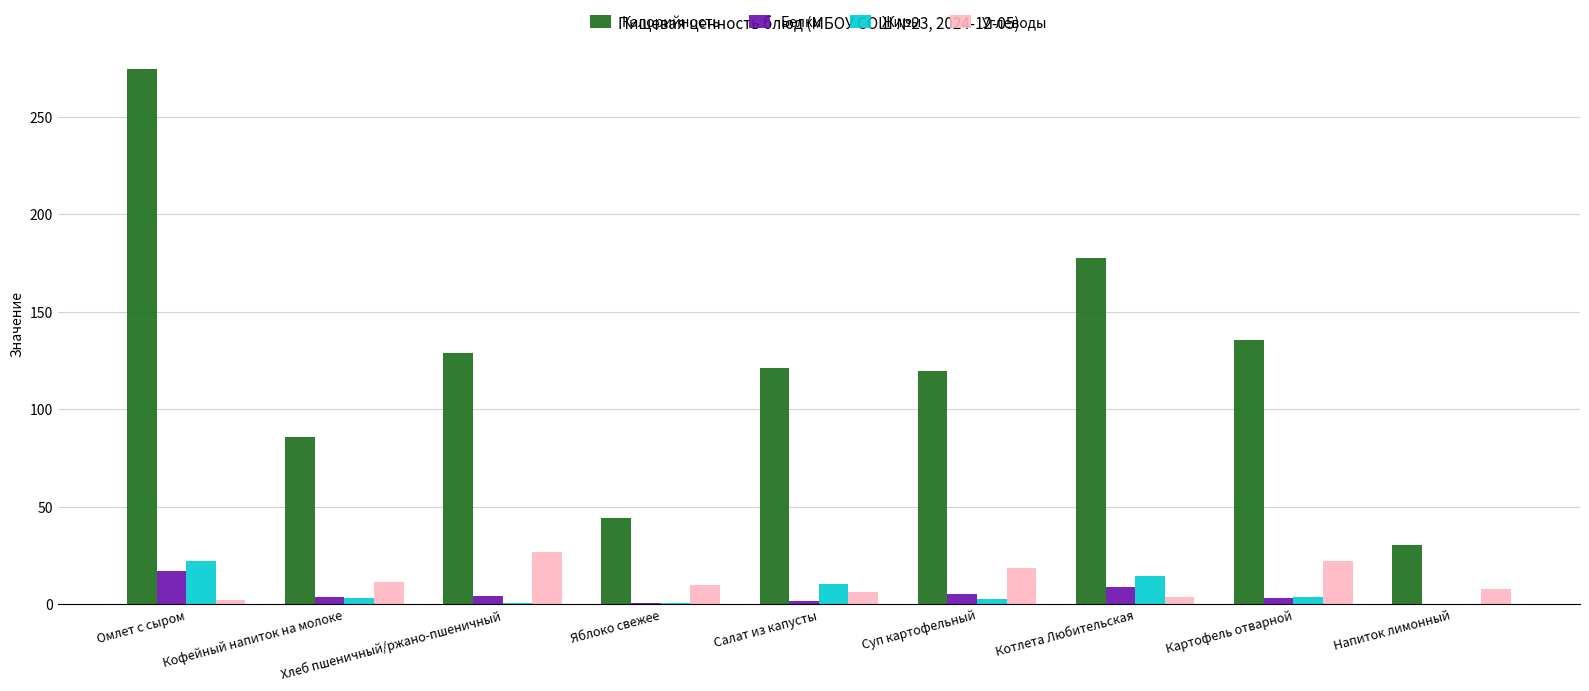

Between Омлет с сыром and Хлеб пшеничный/ржано-пшеничный, which series saw the biggest shift?

Калорийность